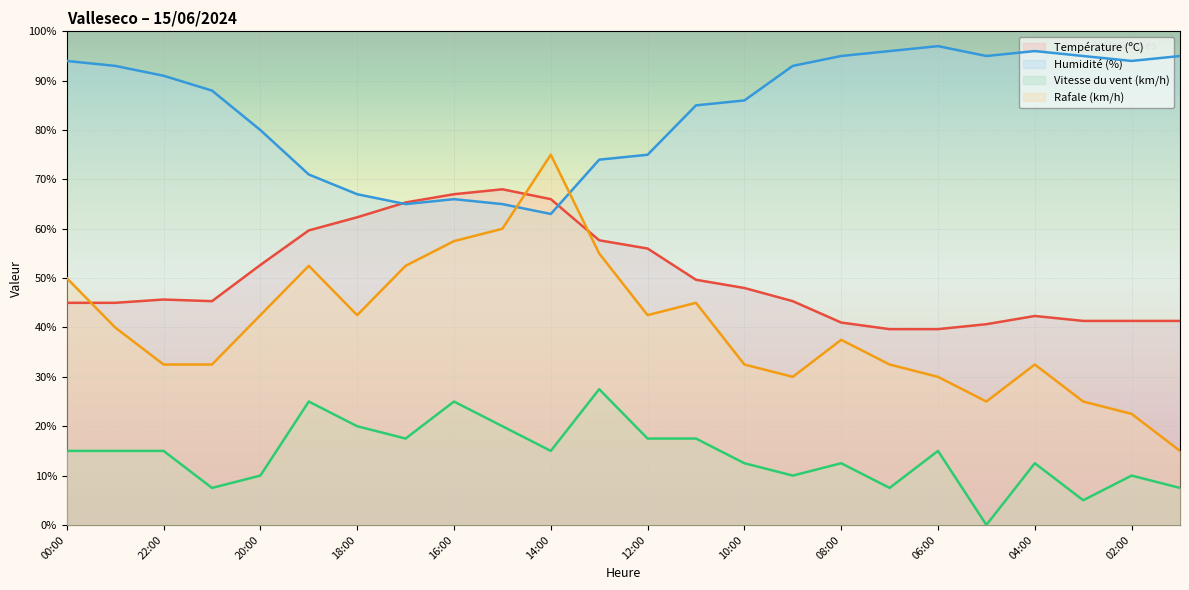

How many lines are shown in the chart?

4